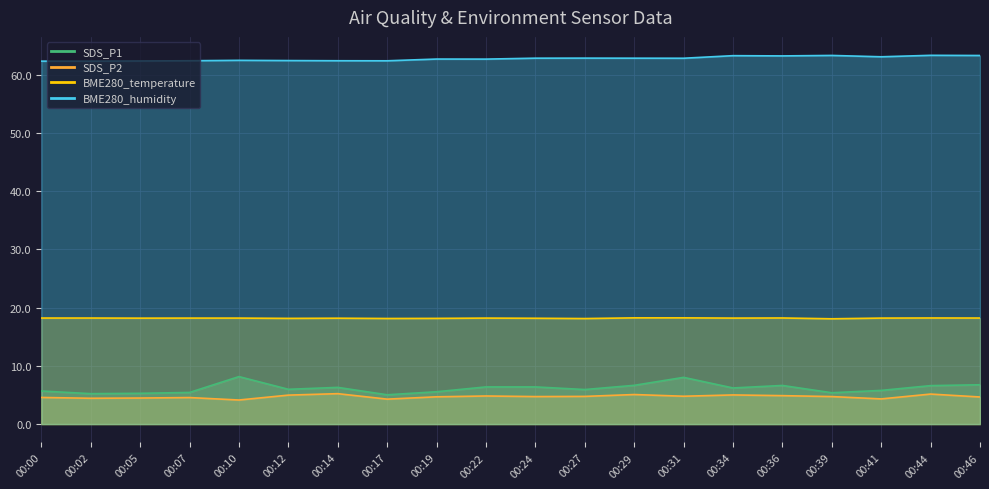

At which category is the sum across all series the highest?

00:31